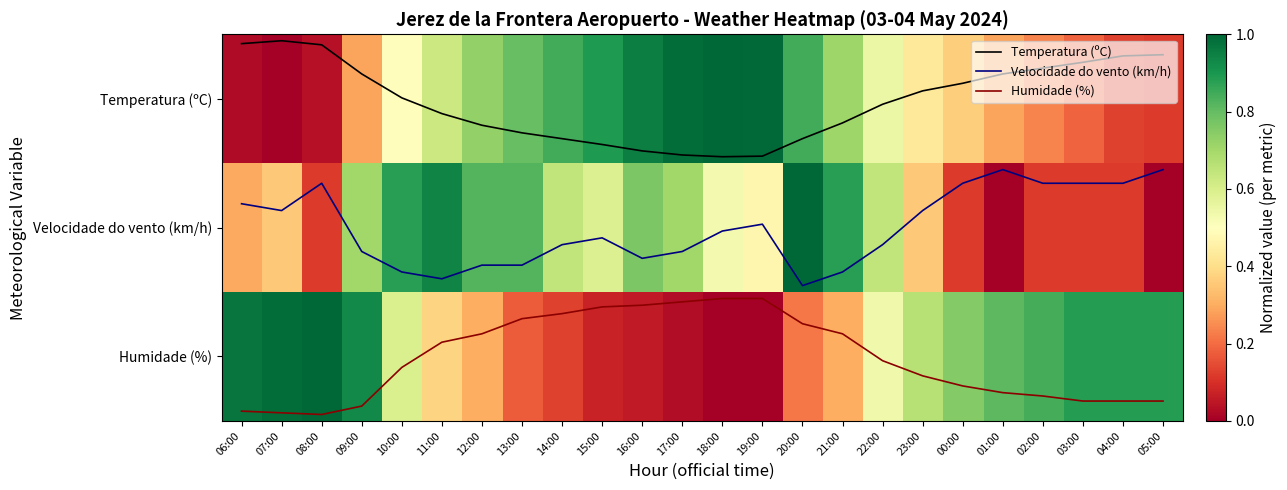

True or false: Velocidade do vento (km/h) has a value of 1.1 at 14:00.

True